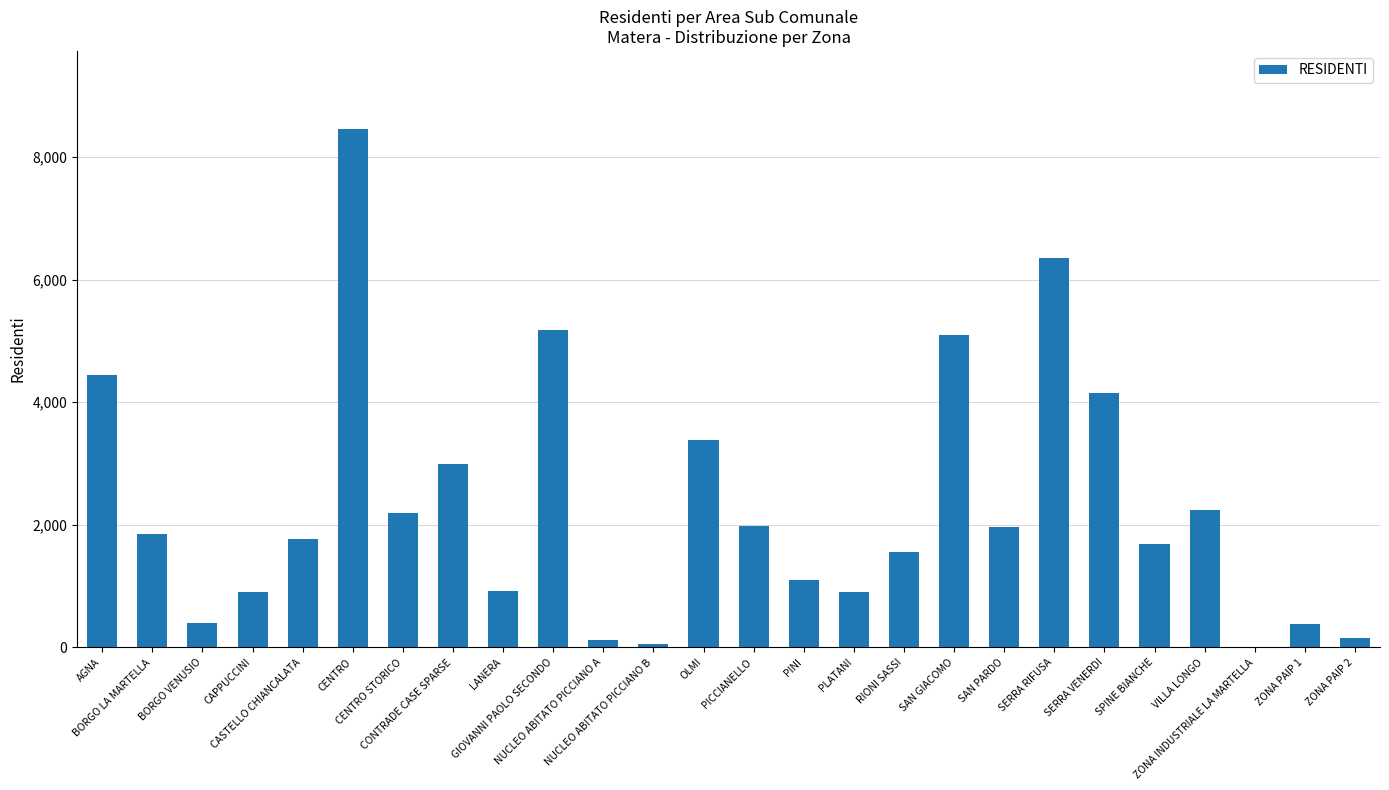

The chart shows a value of 1366 at GIOVANNI PAOLO SECONDO. True or false?

False